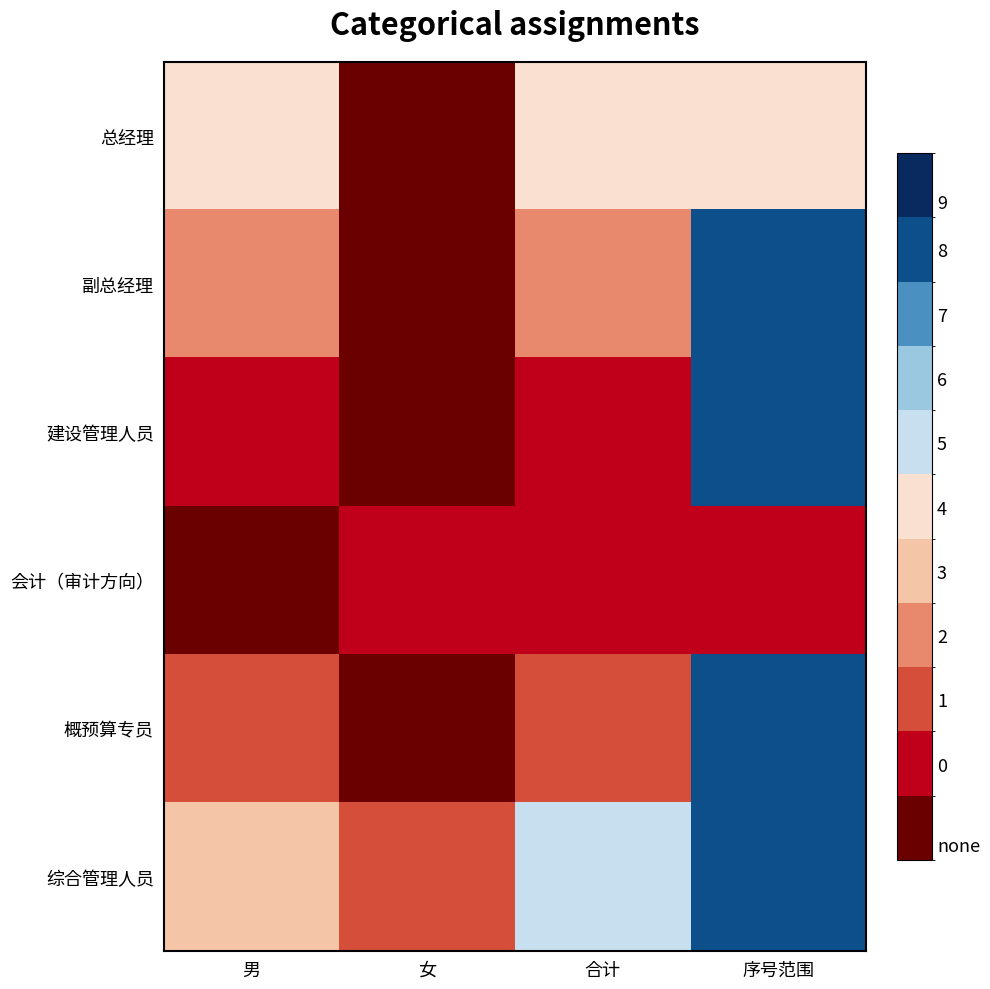

Which series has the largest total across all categories?

综合管理人员